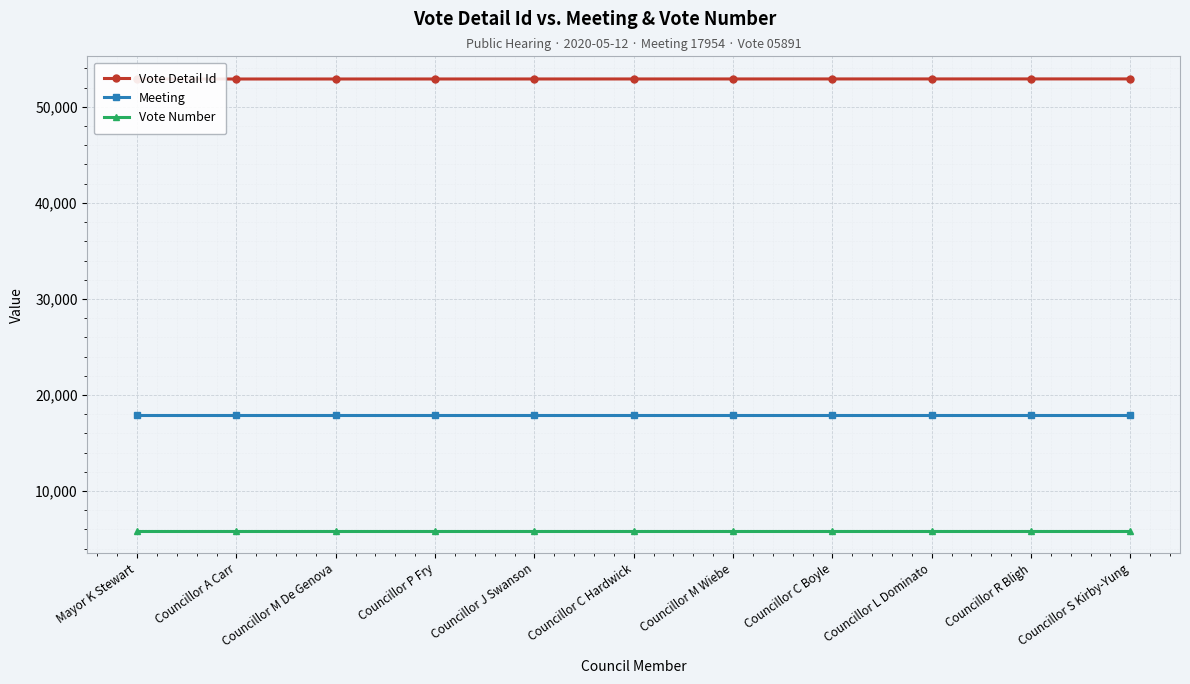

Which series has the largest range (max minus min)?

Vote Detail Id